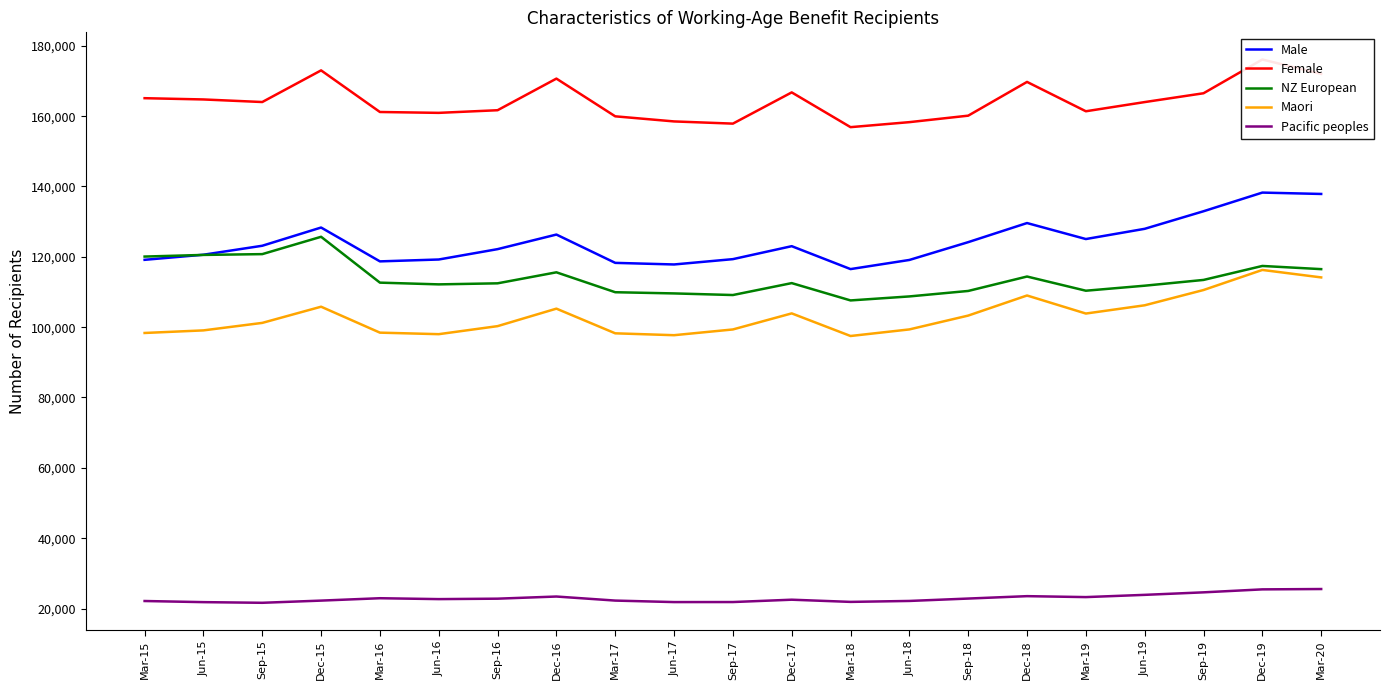

True or false: Maori and Pacific peoples cross at least once.

False